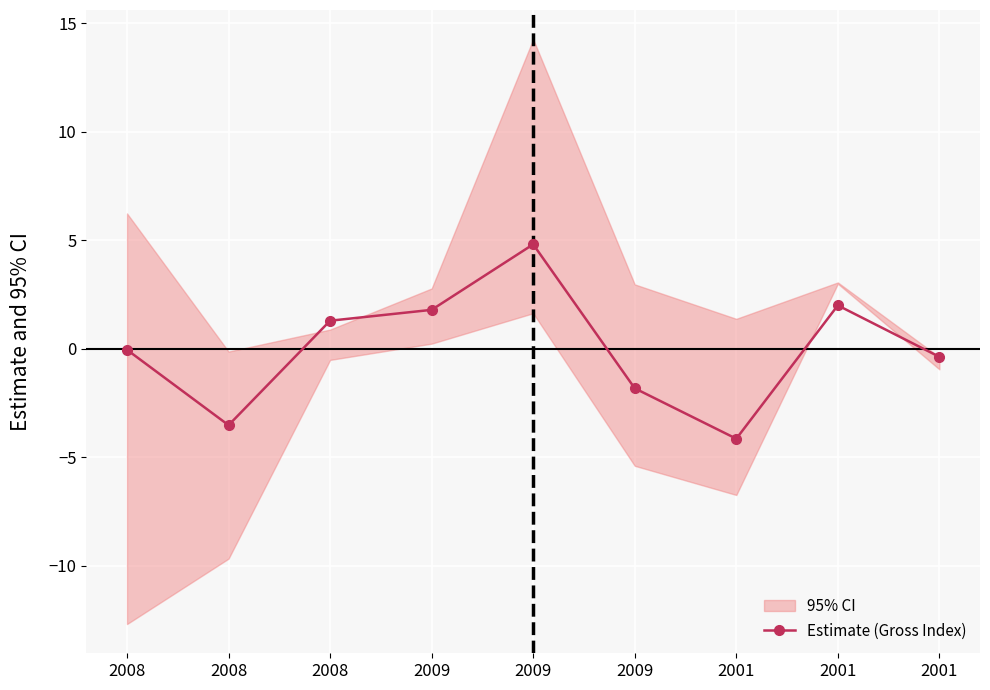

How many negative values are there?

5